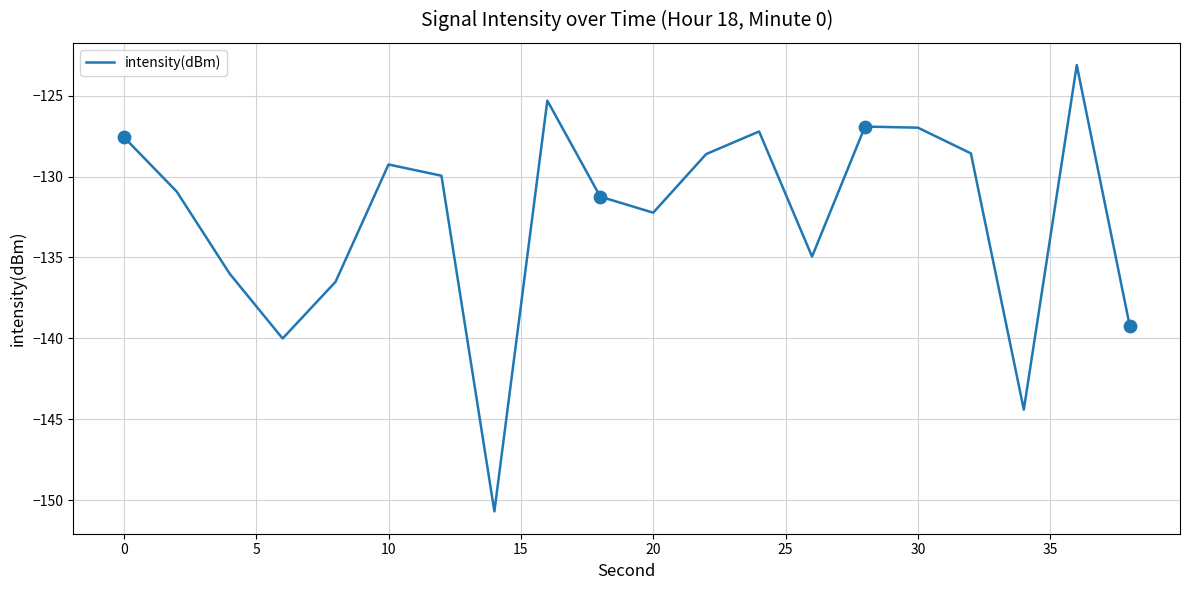

What is the smallest value displayed?

-150.7